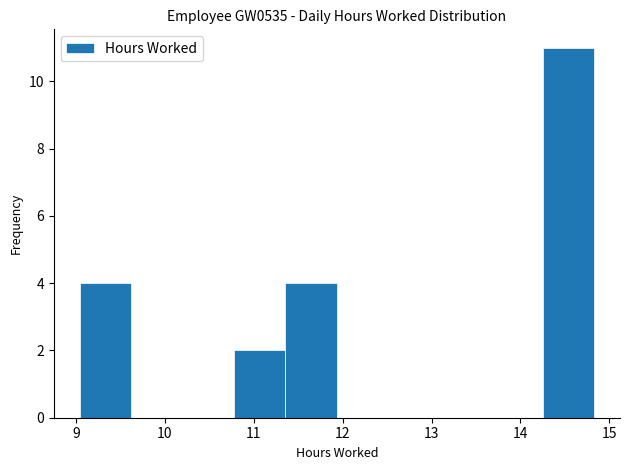

Which range on the x-axis has the tallest bar?

14.3 to 14.8